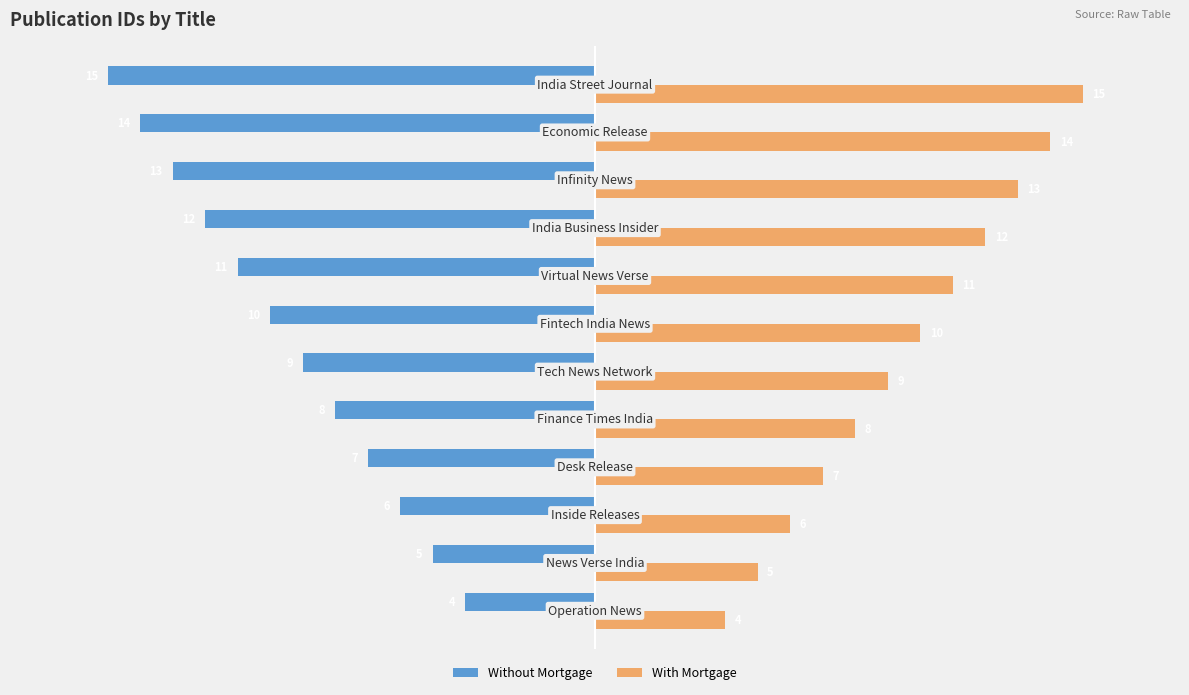

What is the maximum value for Without Mortgage?

-4